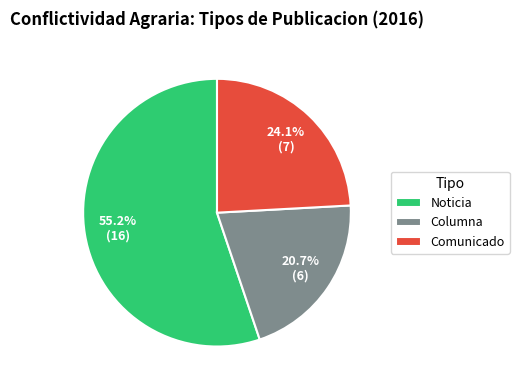

Which slice is the smallest?

Columna